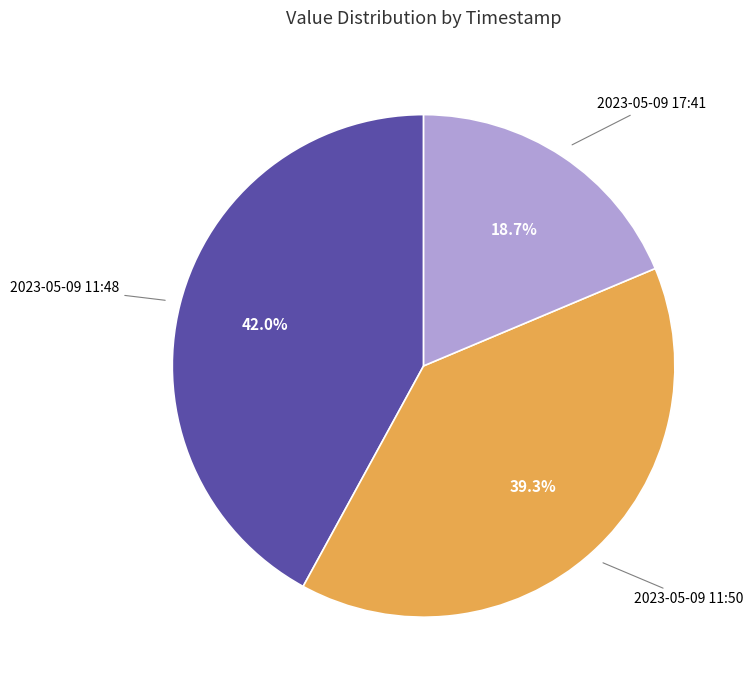

How many segments does this pie chart have?

3